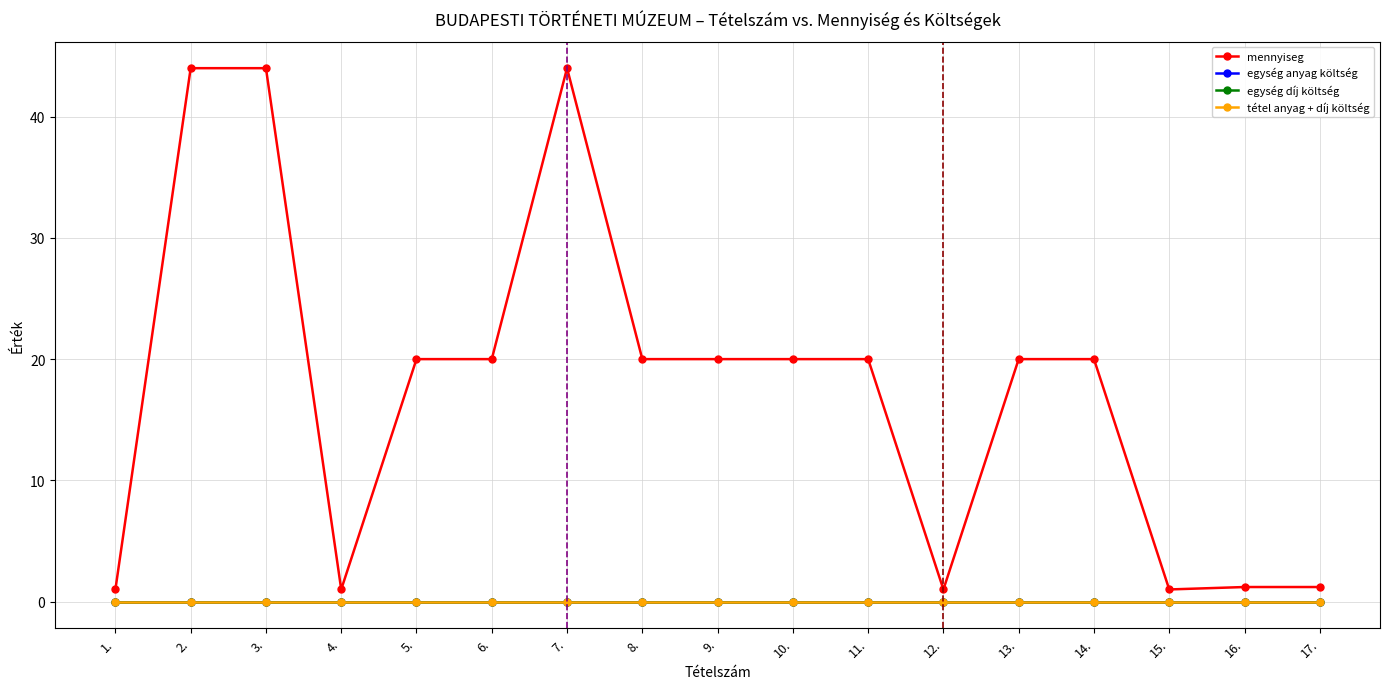

Is it true that mennyiseg equals 33.8 at 5.?

False